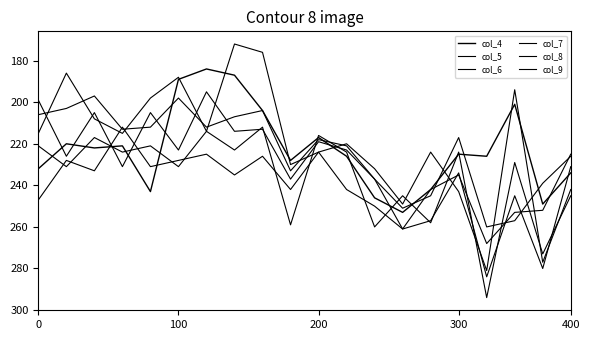

How many lines are shown in the chart?

6